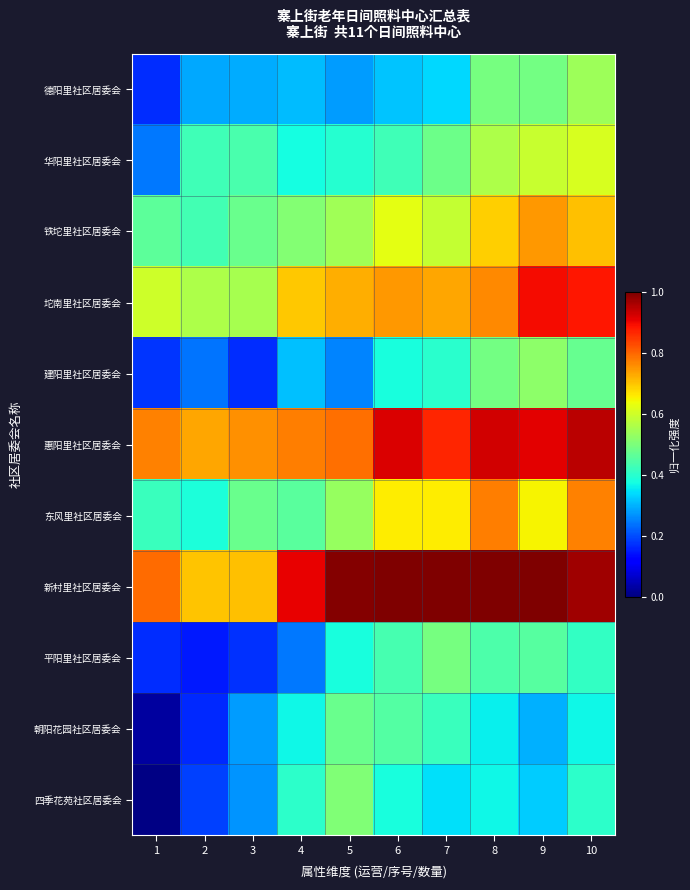

What is the total value across all series at 3?

4.6